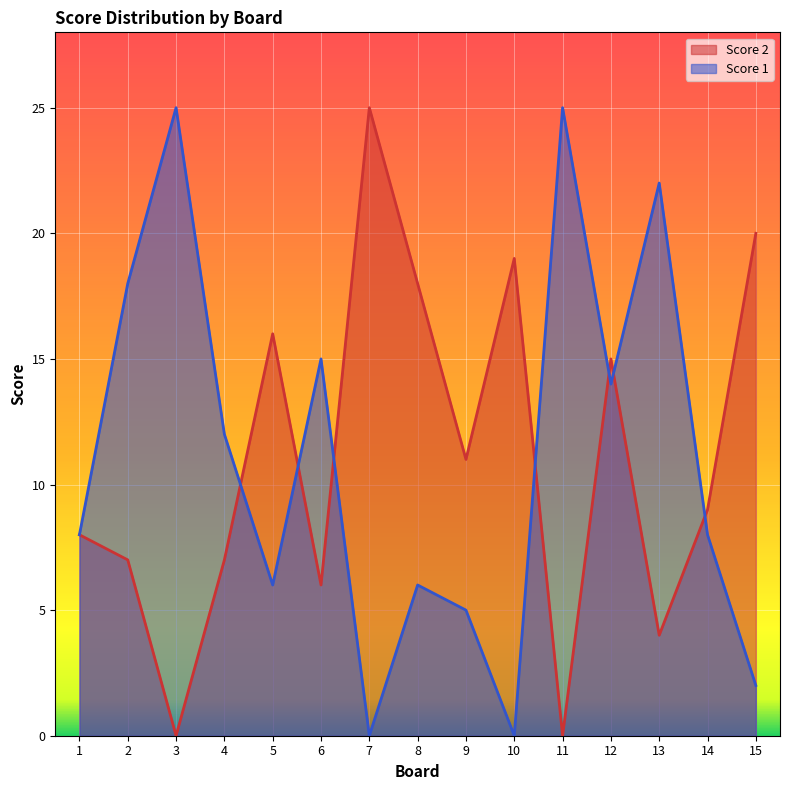

Where is the first local maximum for Score 1?

3